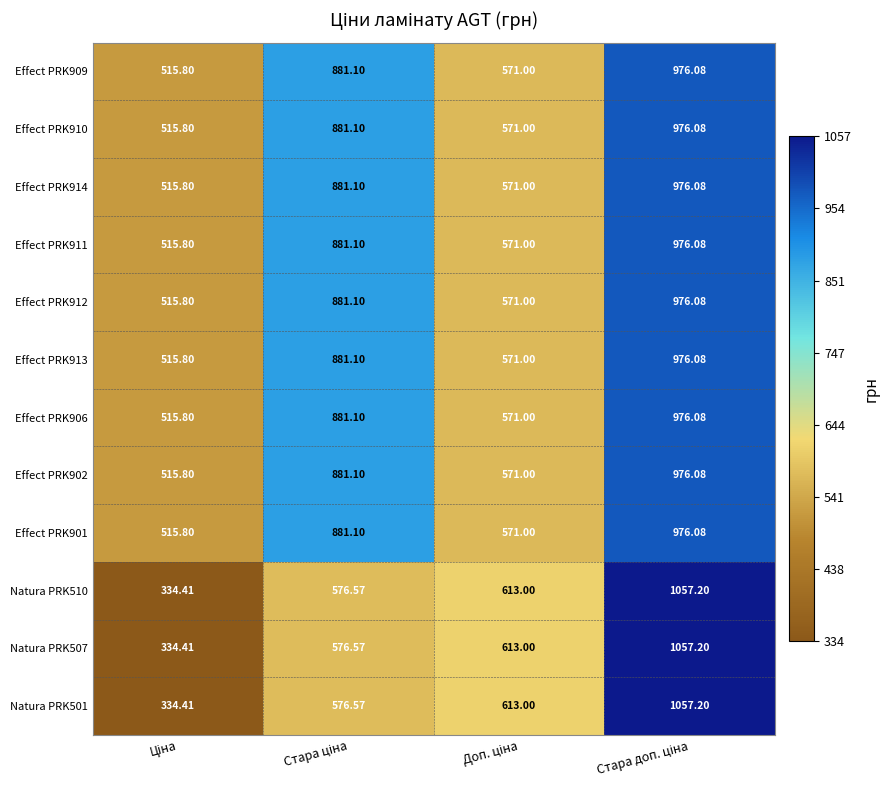

Reading right to left, extract all data points from this chart.

Effect PRK909: Стара доп. ціна=976.1	Доп. ціна=571.0	Стара ціна=881.1	Ціна=515.8
Effect PRK910: Стара доп. ціна=976.1	Доп. ціна=571.0	Стара ціна=881.1	Ціна=515.8
Effect PRK914: Стара доп. ціна=976.1	Доп. ціна=571.0	Стара ціна=881.1	Ціна=515.8
Effect PRK911: Стара доп. ціна=976.1	Доп. ціна=571.0	Стара ціна=881.1	Ціна=515.8
Effect PRK912: Стара доп. ціна=976.1	Доп. ціна=571.0	Стара ціна=881.1	Ціна=515.8
Effect PRK913: Стара доп. ціна=976.1	Доп. ціна=571.0	Стара ціна=881.1	Ціна=515.8
Effect PRK906: Стара доп. ціна=976.1	Доп. ціна=571.0	Стара ціна=881.1	Ціна=515.8
Effect PRK902: Стара доп. ціна=976.1	Доп. ціна=571.0	Стара ціна=881.1	Ціна=515.8
Effect PRK901: Стара доп. ціна=976.1	Доп. ціна=571.0	Стара ціна=881.1	Ціна=515.8
Natura PRK510: Стара доп. ціна=1057.2	Доп. ціна=613.0	Стара ціна=576.6	Ціна=334.4
Natura PRK507: Стара доп. ціна=1057.2	Доп. ціна=613.0	Стара ціна=576.6	Ціна=334.4
Natura PRK501: Стара доп. ціна=1057.2	Доп. ціна=613.0	Стара ціна=576.6	Ціна=334.4